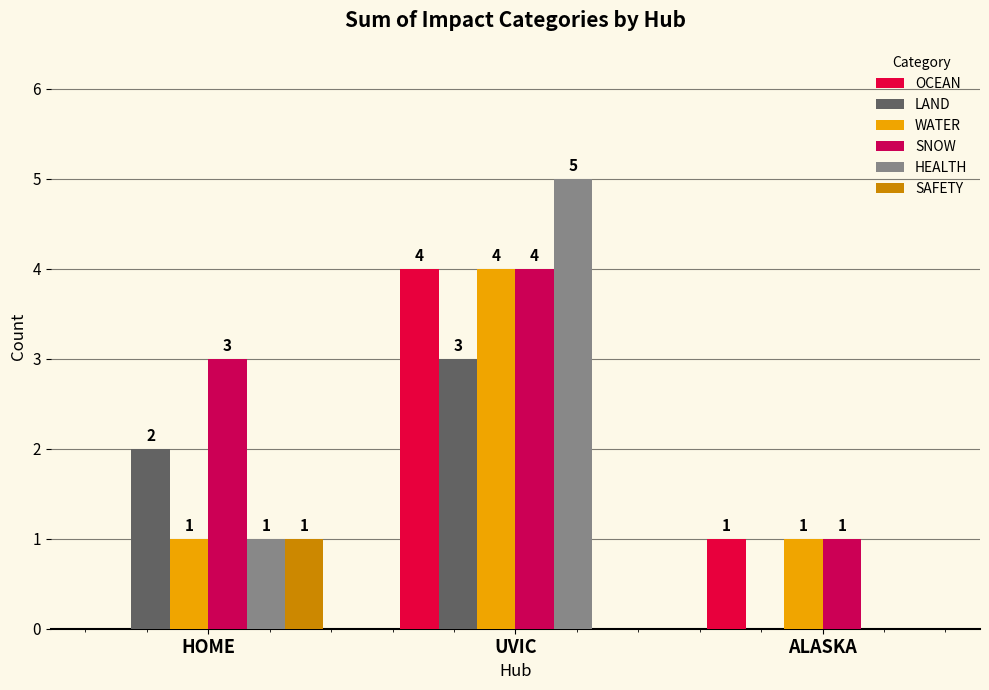

Between HOME and ALASKA, which series saw the biggest shift?

LAND